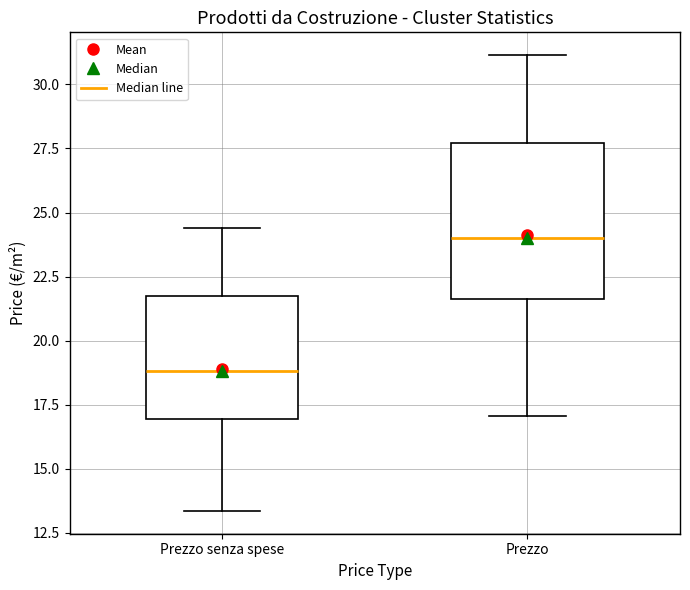

Reading left to right, read every box against the y-axis: the position of its median line, the range the box covers, and the ends of its whiskers. The values are not printed on the chart, so give them approximately, as read against the axis.

Prezzo senza spese: median 19.0, box 17.0 to 21.5, whiskers 13.5 to 24.5
Prezzo: median 24.0, box 21.5 to 27.5, whiskers 17.0 to 31.0